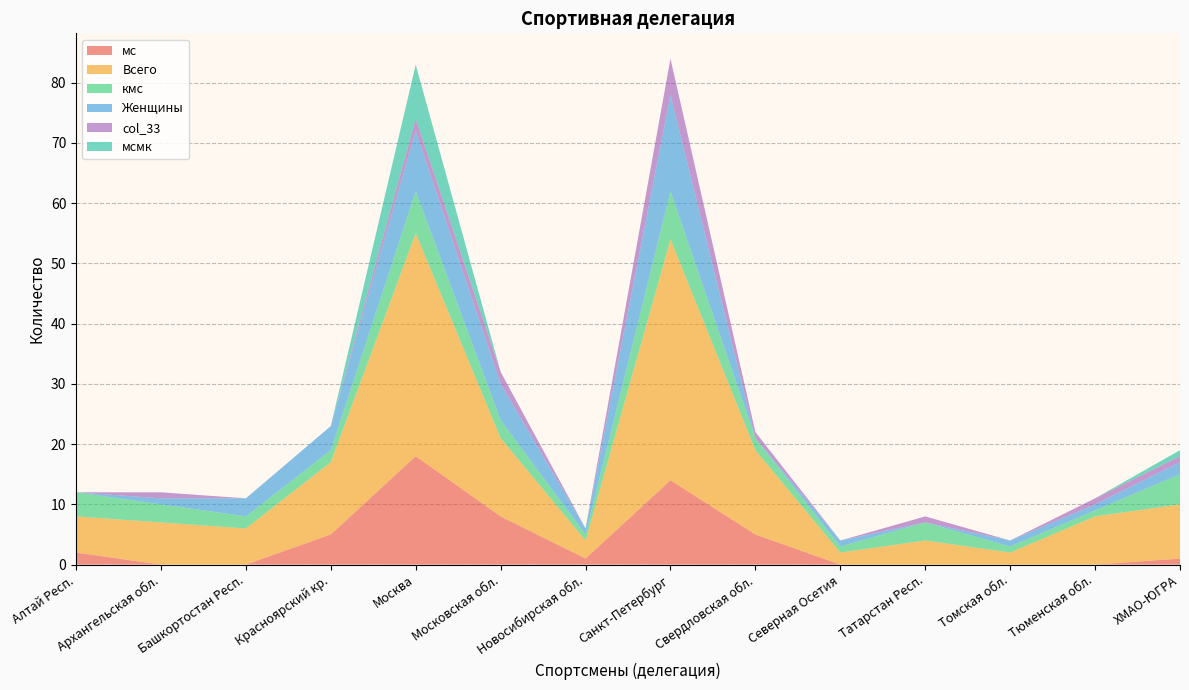

Reading left to right, extract all data points from this chart.

мс: 2	0	0	5	18	8	1	14	5	0	0	0	0	1
Всего: 6	7	6	12	37	13	3	40	14	2	4	2	8	9
кмс: 4	3	2	2	7	3	1	8	2	1	3	1	1	5
Женщины: 0	1	3	4	10	6	1	16	0	1	0	1	1	2
col_33: 0	1	0	0	2	2	0	6	1	0	1	0	1	1
мсмк: 0	0	0	0	9	0	0	0	0	0	0	0	0	1